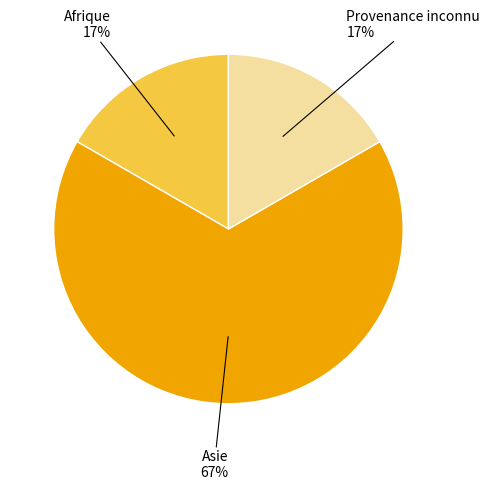

To the nearest percent, what is the difference between the largest and smallest slice percentages?

50%